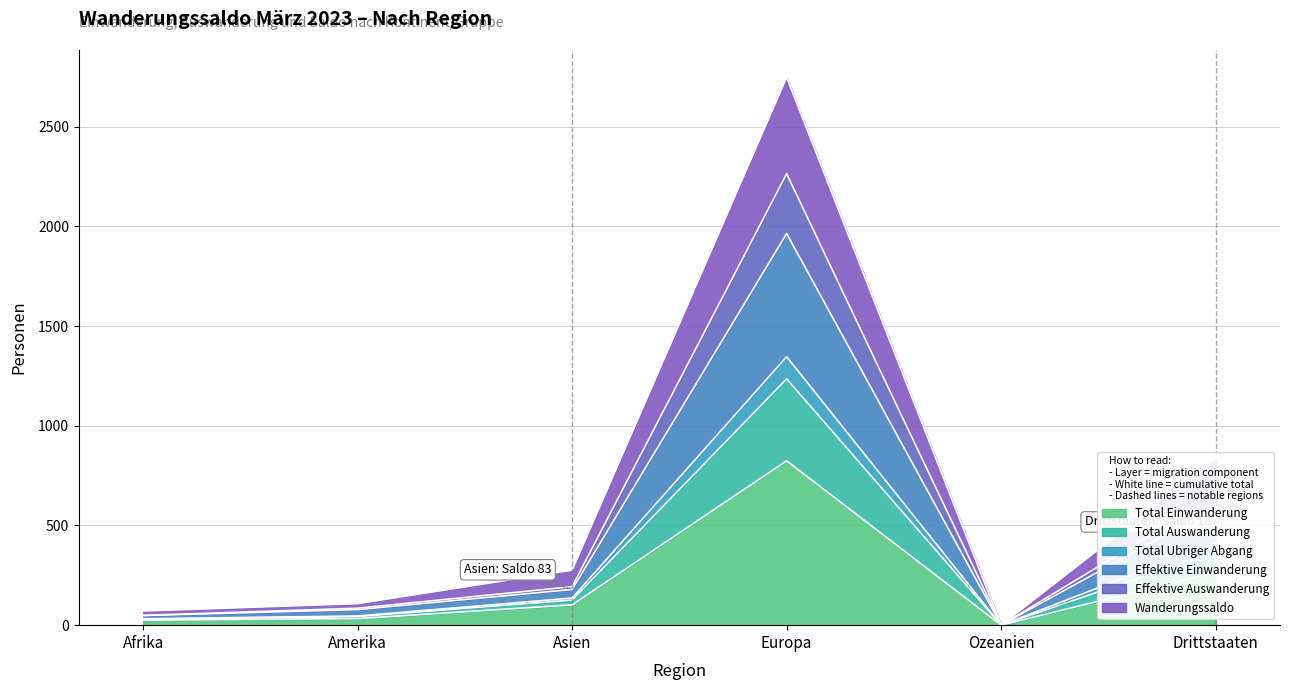

What is the highest value of the Total Einwanderung series?

824